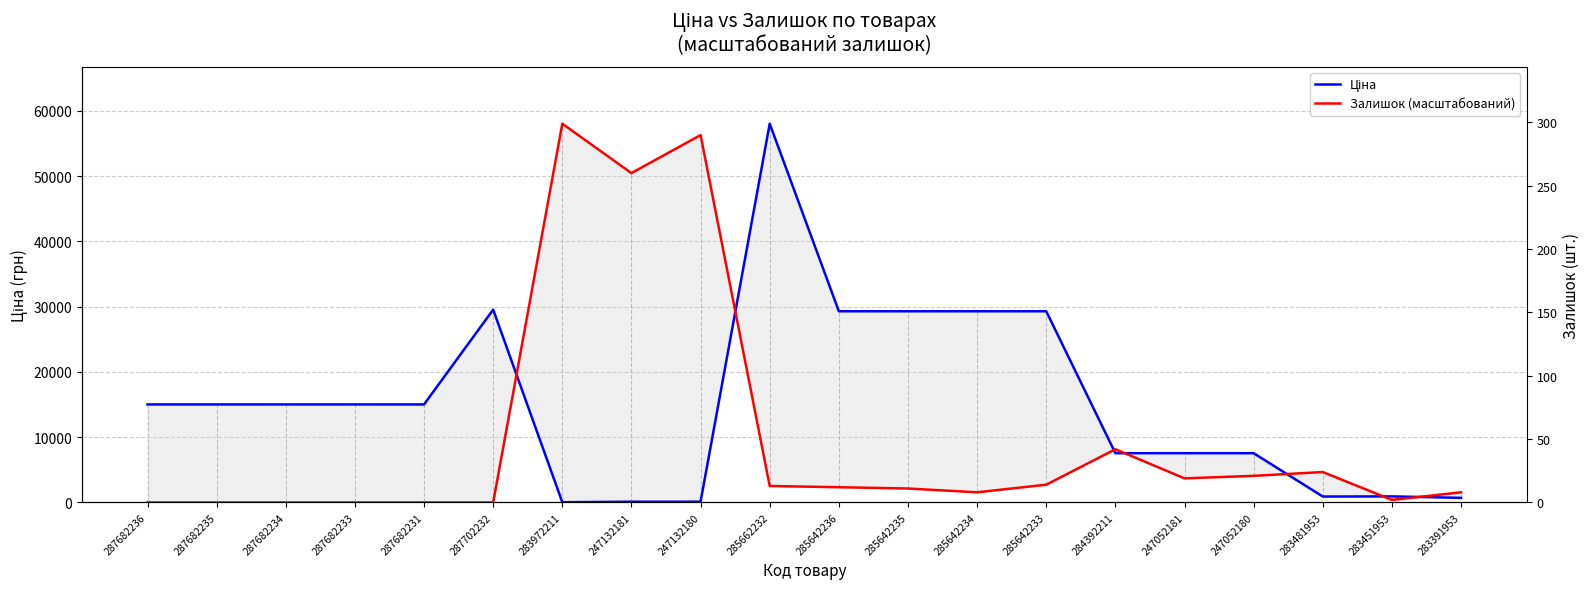

What is the sum of all Залишок (масштабований) values?

198568.2